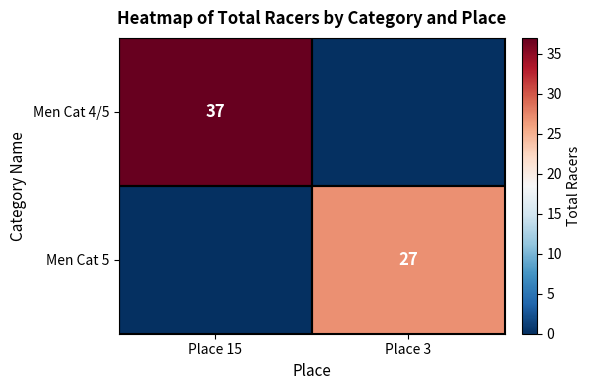

True or false: Men Cat 4/5 has a value of 37 at Place 15.

True